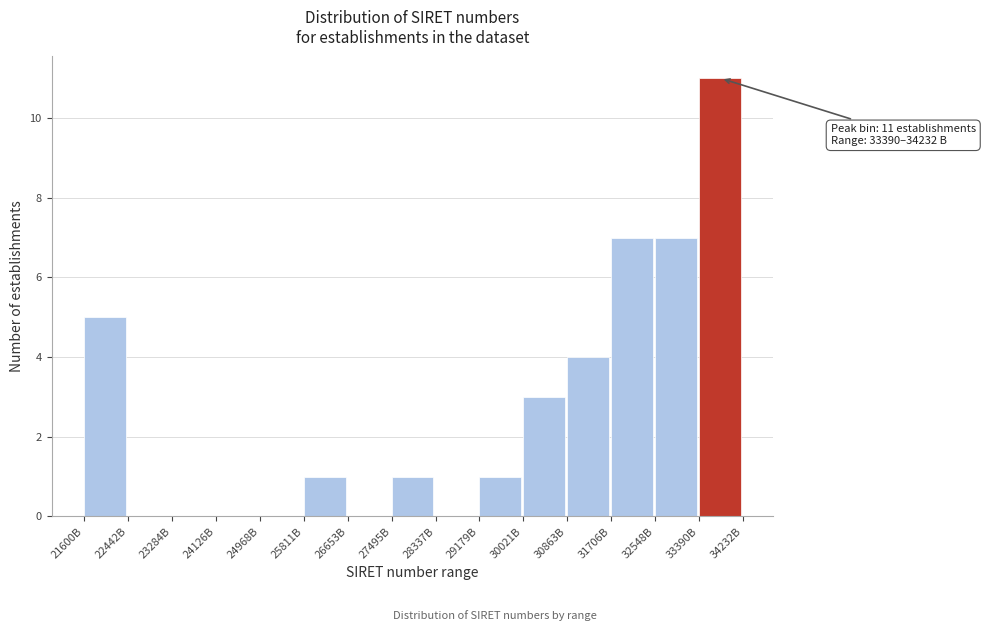

Reading right to left, extract all data points from this chart.

33390B=11	32548B=7	31706B=7	30863B=4	30021B=3	29179B=1	28337B=0	27495B=1	26653B=0	25811B=1	24968B=0	24126B=0	23284B=0	22442B=0	21600B=5